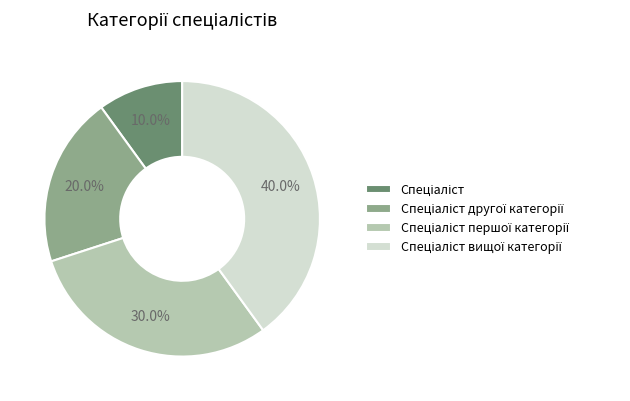

Does any single category account for the majority?

No